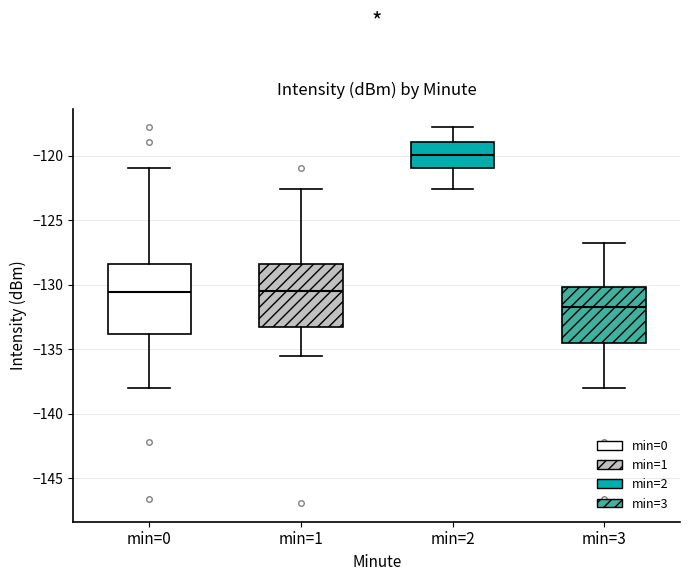

Reading left to right, transcribe this box plot: for each box, give where its median line is, the range the box spans, and where its two whiskers end, as read against the y-axis. The values are not printed on the chart, so give them approximately, as read against the axis.

min=0: median -130.5, box -134.0 to -128.5, whiskers -138.0 to -121.0
min=1: median -130.5, box -133.5 to -128.5, whiskers -135.5 to -122.5
min=2: median -120.0, box -121.0 to -119.0, whiskers -122.5 to -118.0
min=3: median -131.5, box -134.5 to -130.0, whiskers -138.0 to -126.5